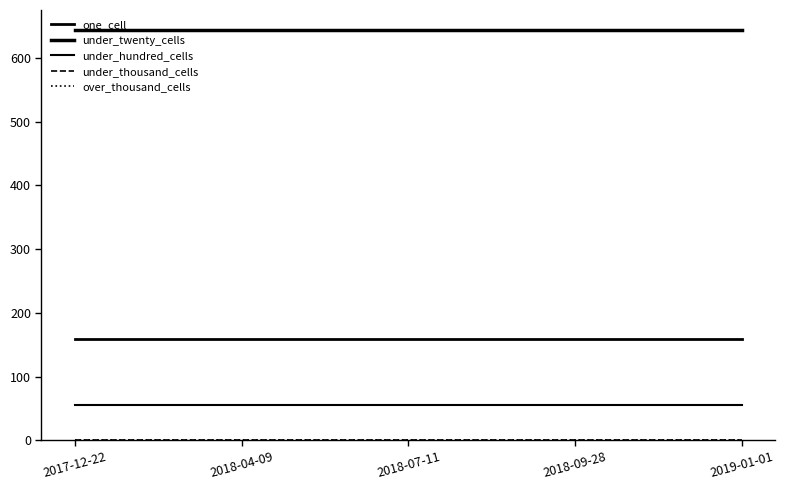

True or false: over_thousand_cells and under_twenty_cells cross at least once.

False